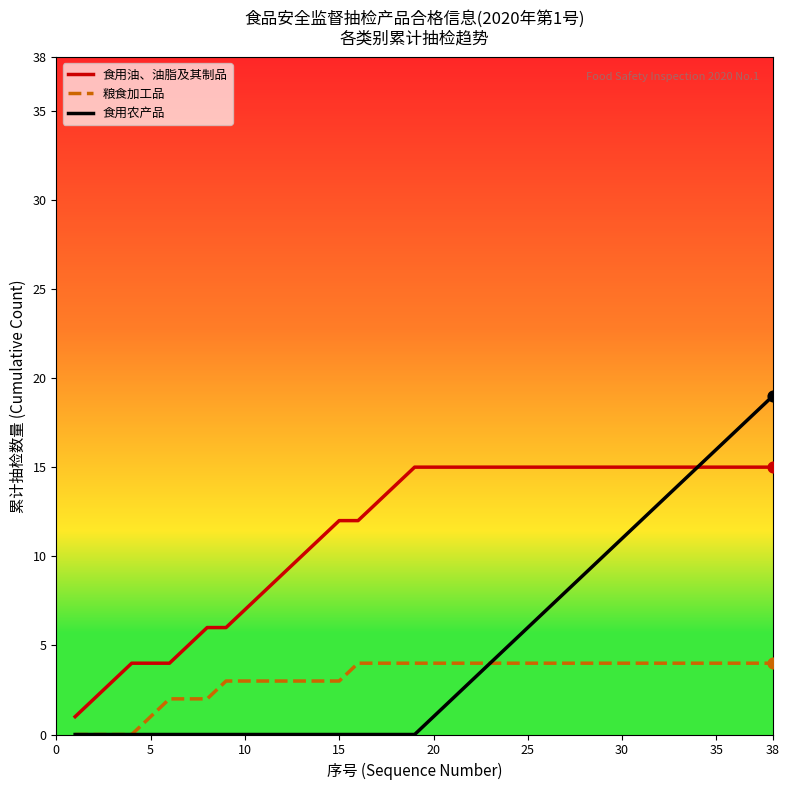

Which series has the widest spread of values?

食用农产品